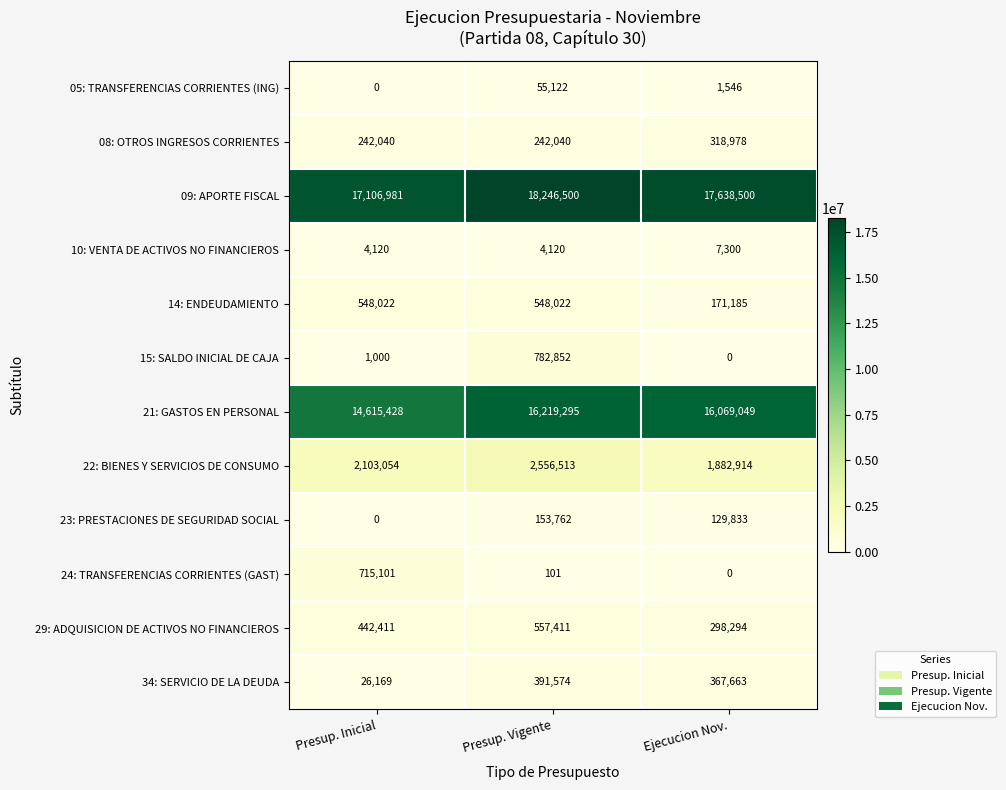

What is the spread (max minus min) of values at Presup. Vigente?

18246399